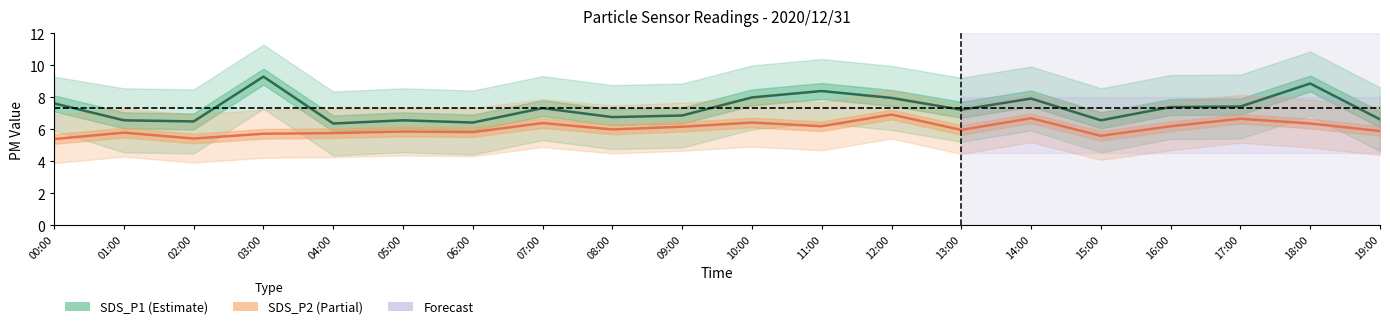

What is the maximum value for SDS_P2 (Partial)?

6.9